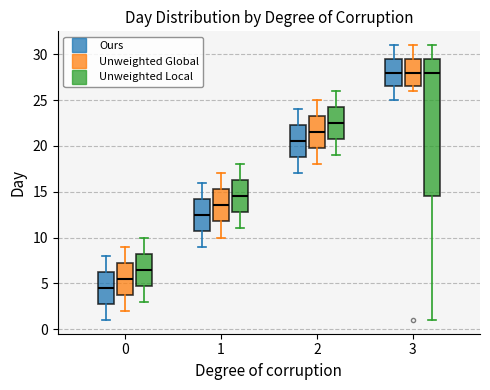

Where does the lower whisker of the box for 3 (Unweighted Local) end on the y-axis? The values are not printed on the chart, so give them approximately, as read against the axis.

1.0